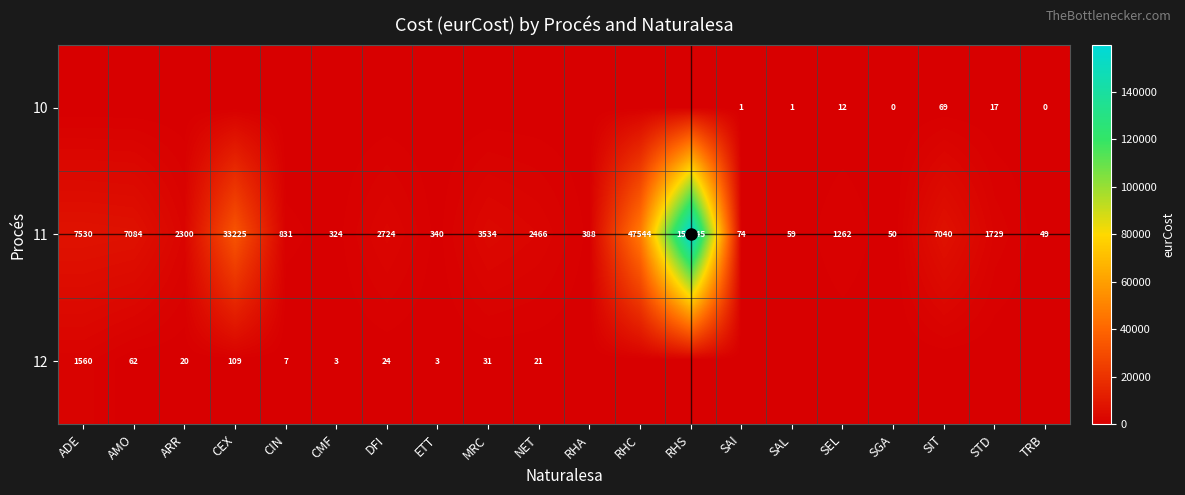

Is it true that 12 equals 2435 at ADE?

False